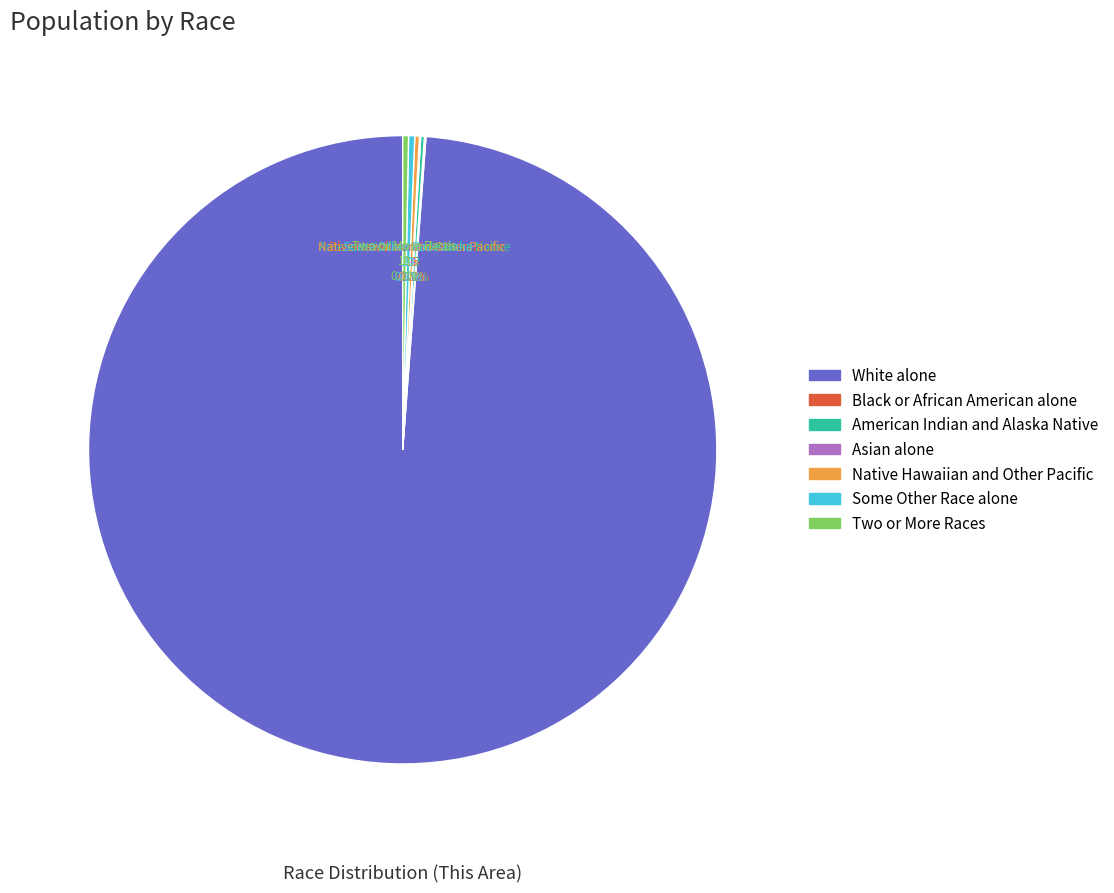

What percentage is NOT represented by White alone?

1.2%